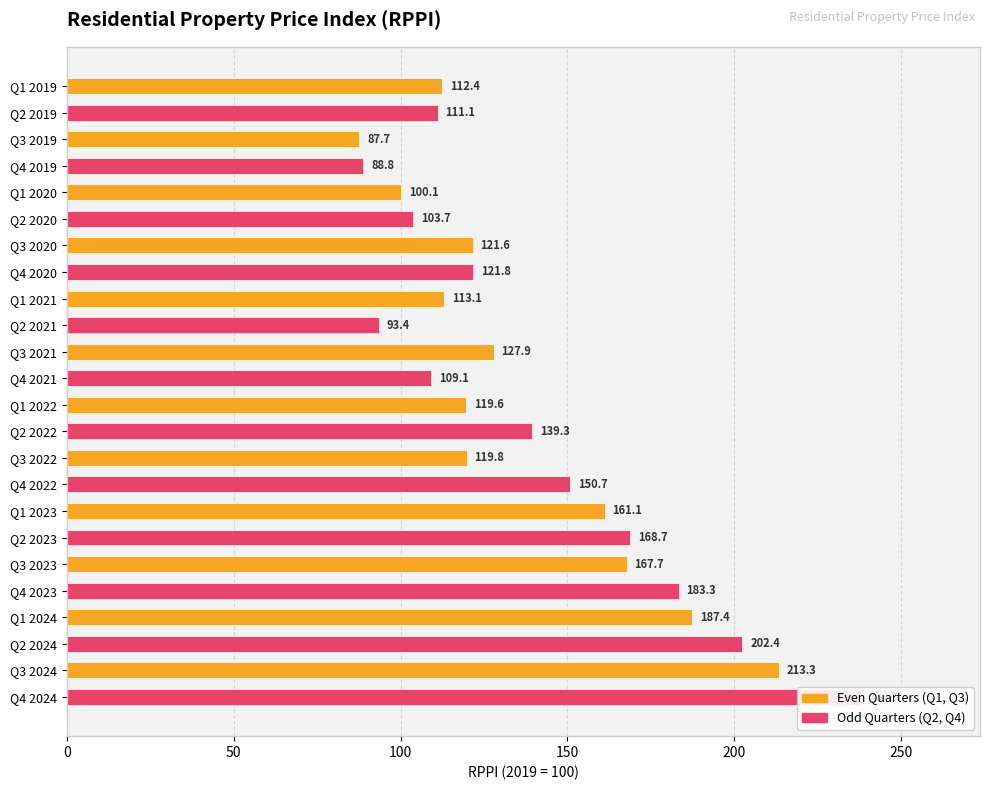

Which has a higher value, Q4 2024 or Q2 2020?

Q4 2024